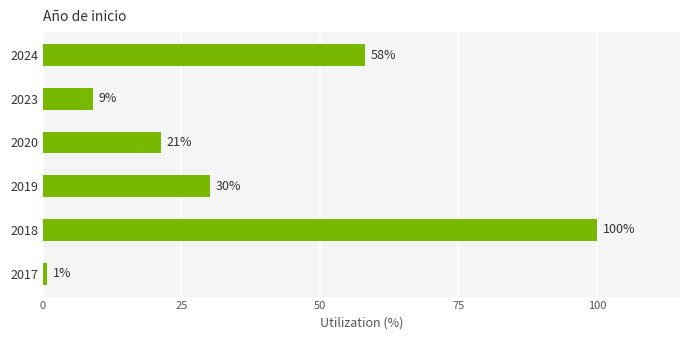

The value at 2018 is 30.3. True or false?

False